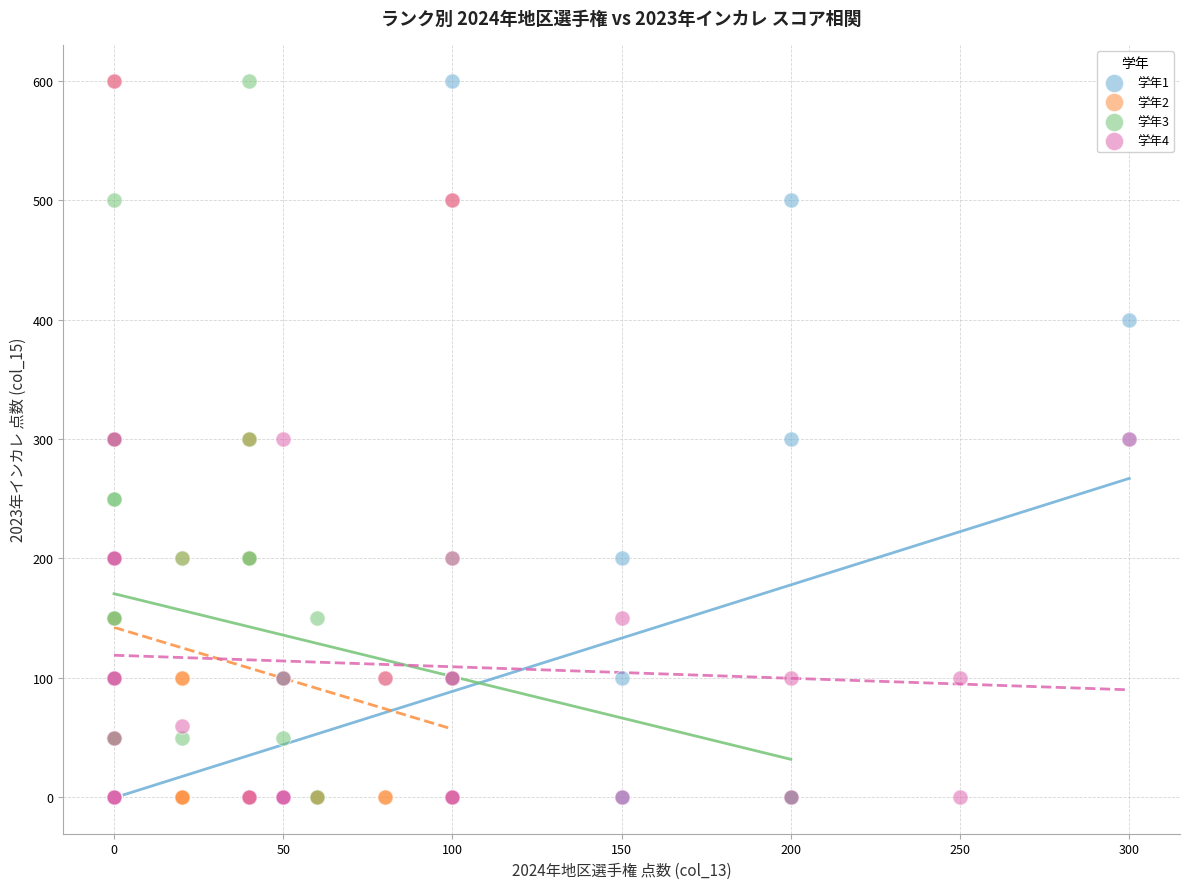

What are all the series names shown in the legend?

学年1, 学年2, 学年3, 学年4